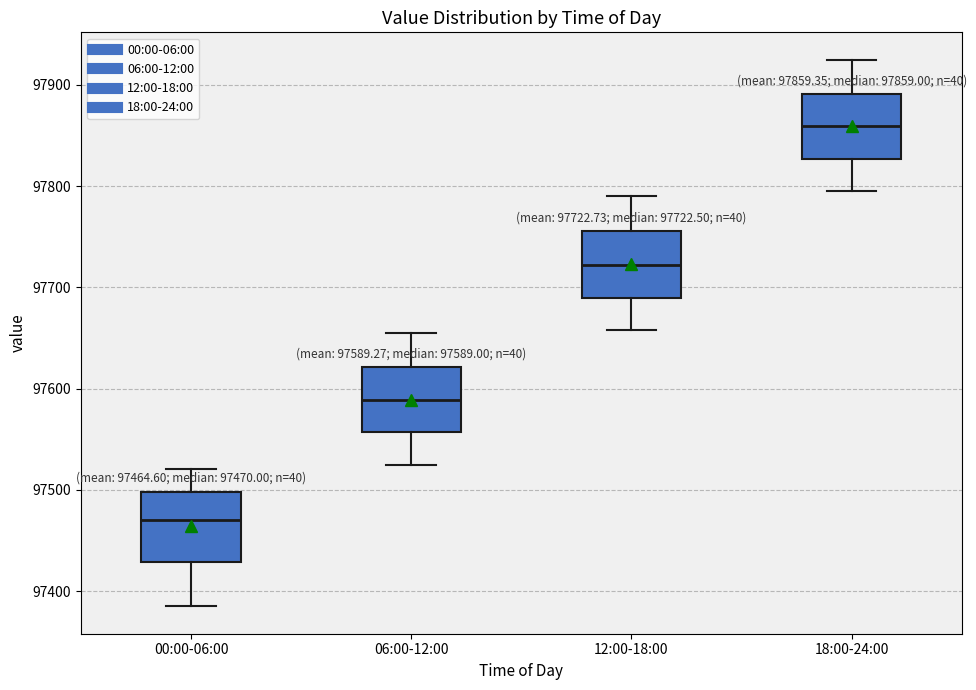

Which box's median line is the lowest?

00:00-06:00